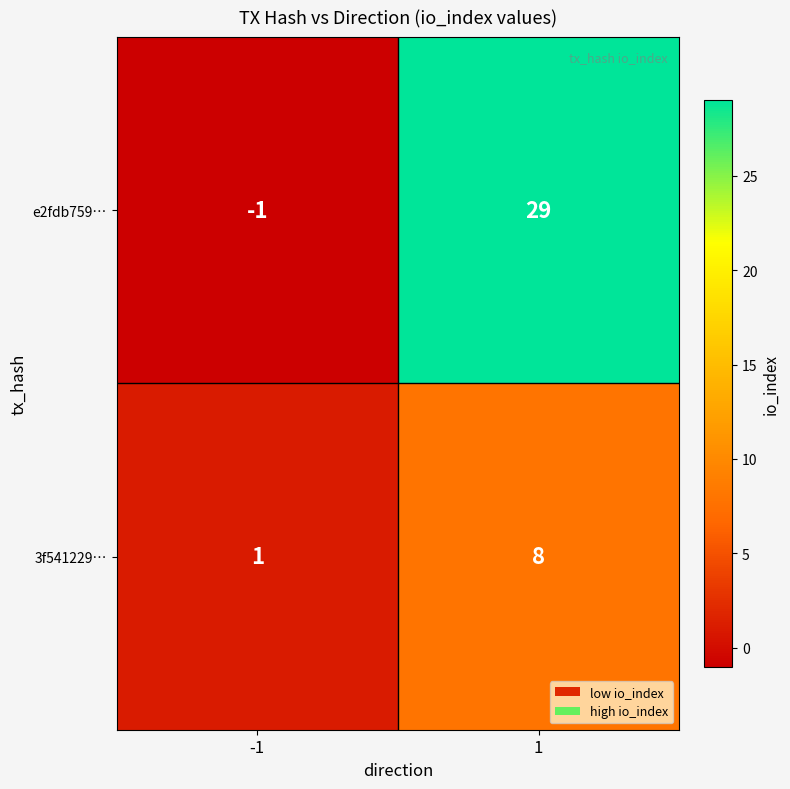

Reading left to right, extract all data points from this chart.

e2fdb759…: -1	29
3f541229…: 1	8